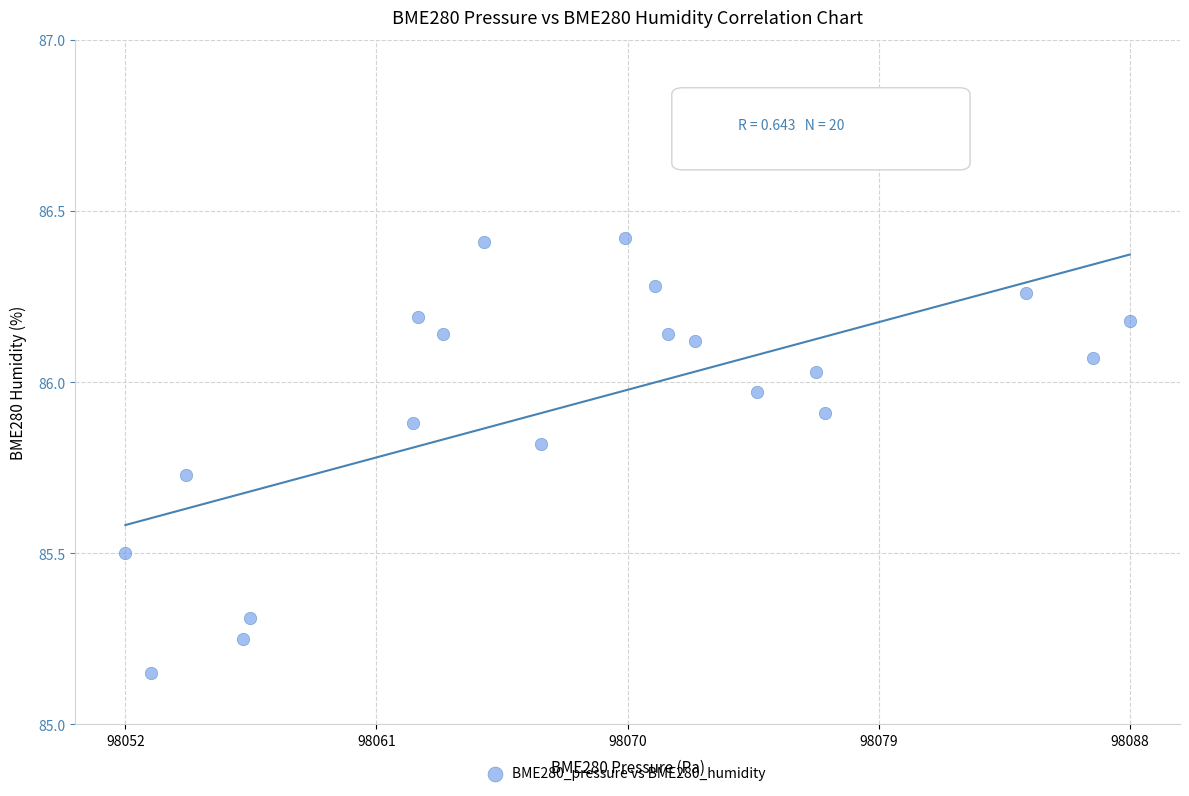

What is the range of X values (max minus min)?

36.8